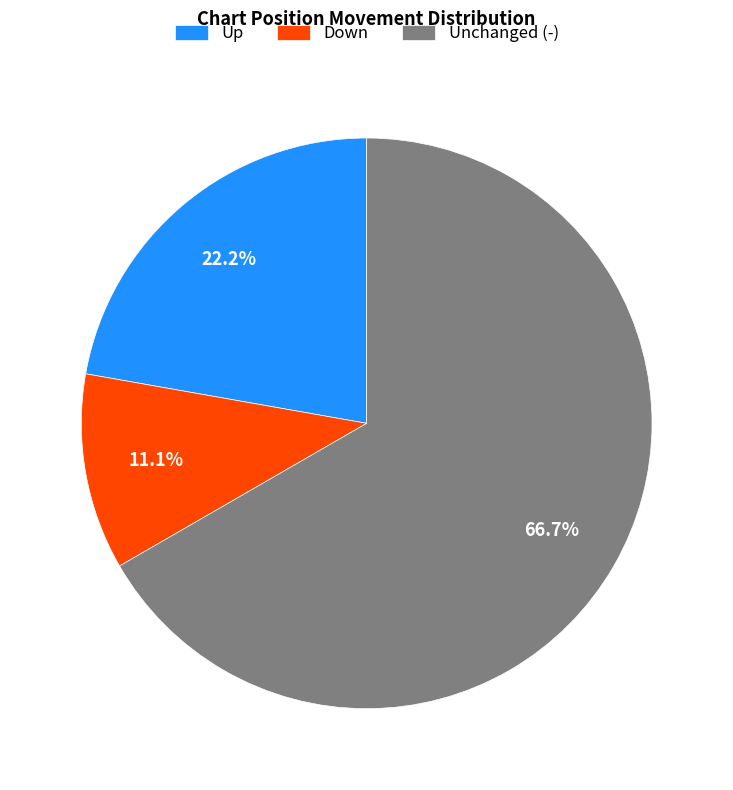

Between Down and Unchanged (-), which is larger?

Unchanged (-)